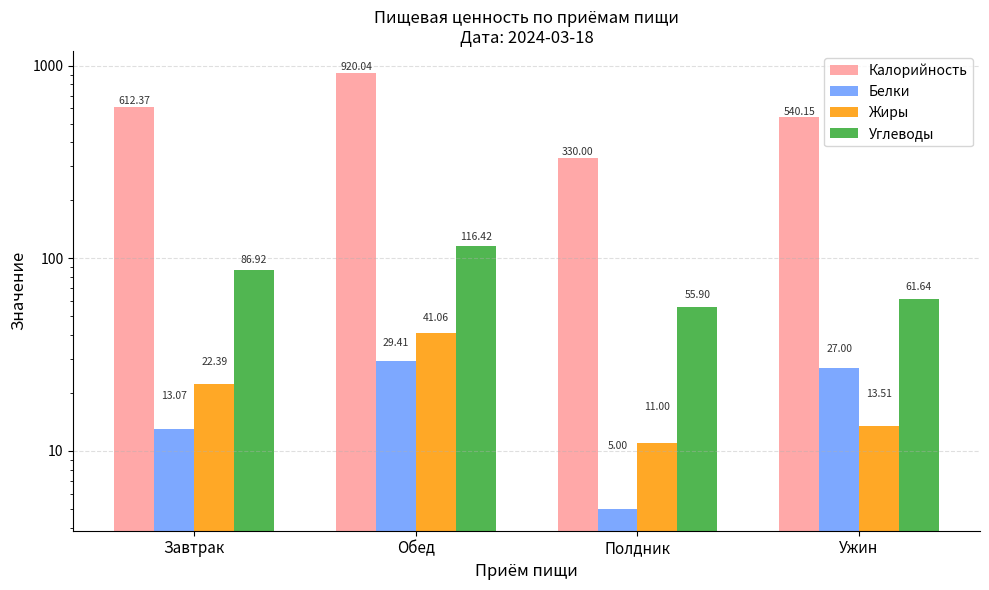

Which series has the largest total across all categories?

Калорийность